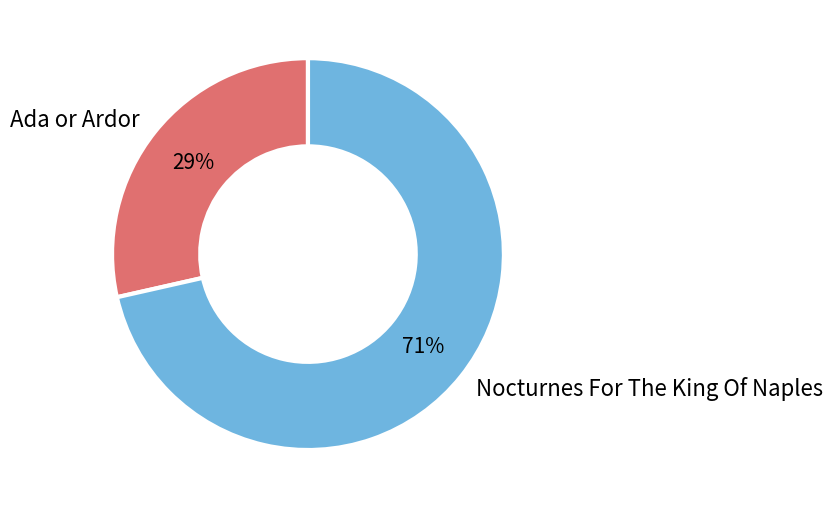

Combined, do Ada or Ardor and Nocturnes For The King Of Naples account for over 50%?

Yes